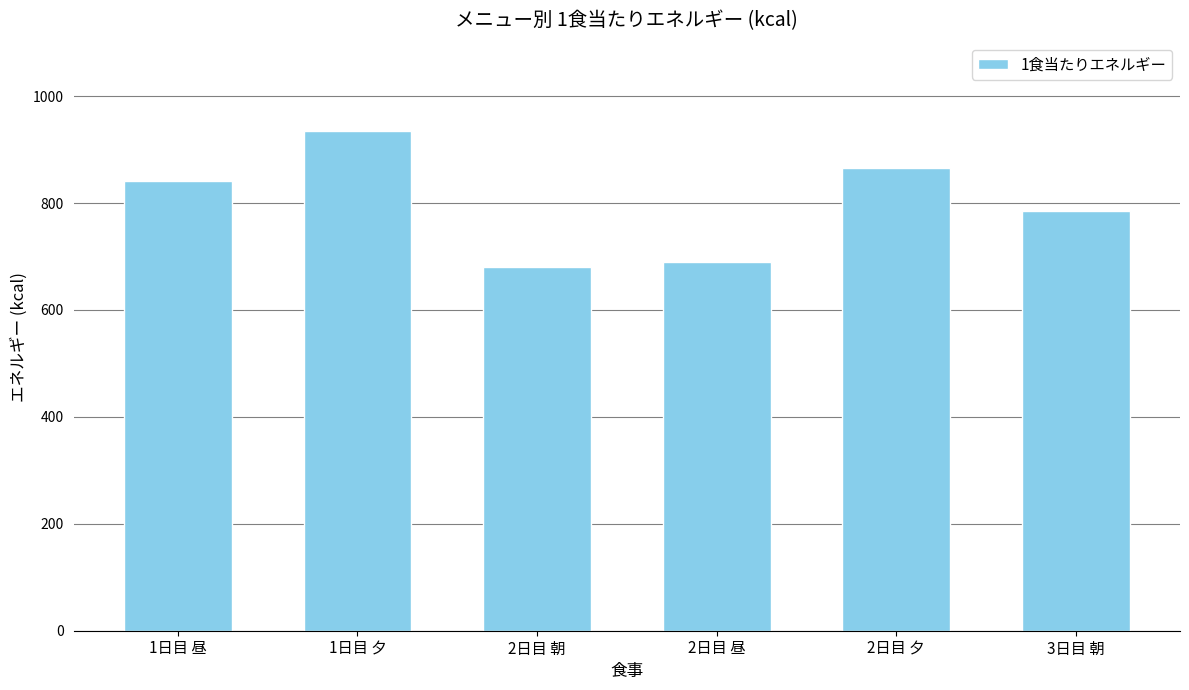

What is the label of the 5th bar from the left?

2日目 夕